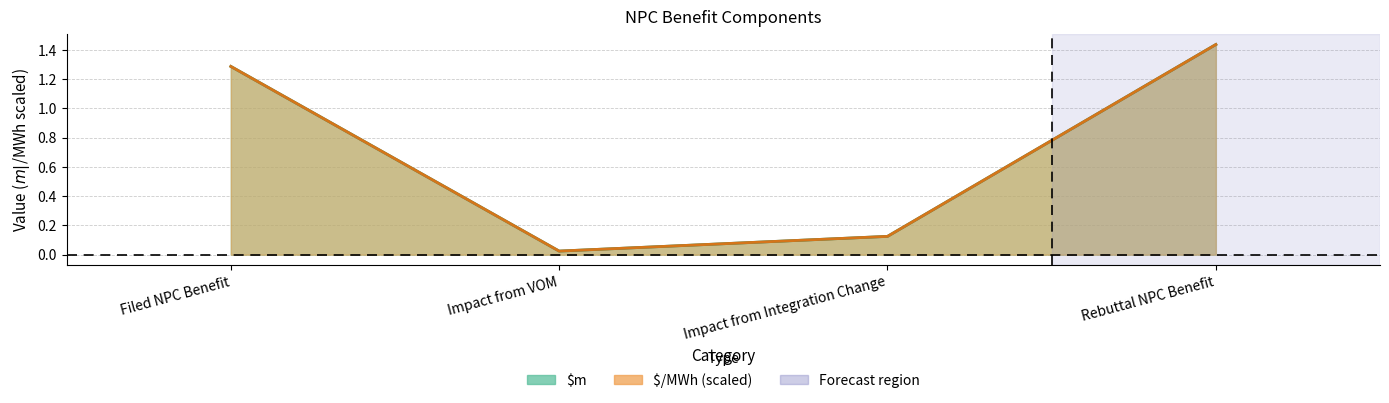

What position from the right is Impact from VOM?

3